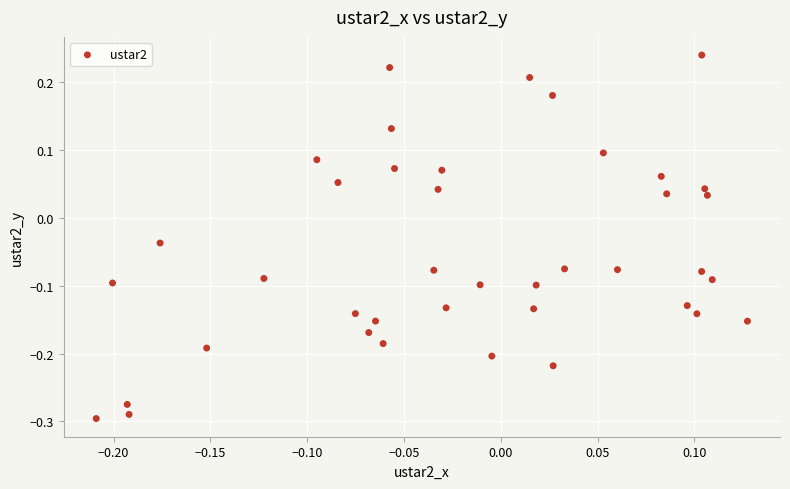

What is the range of X values (max minus min)?

0.3